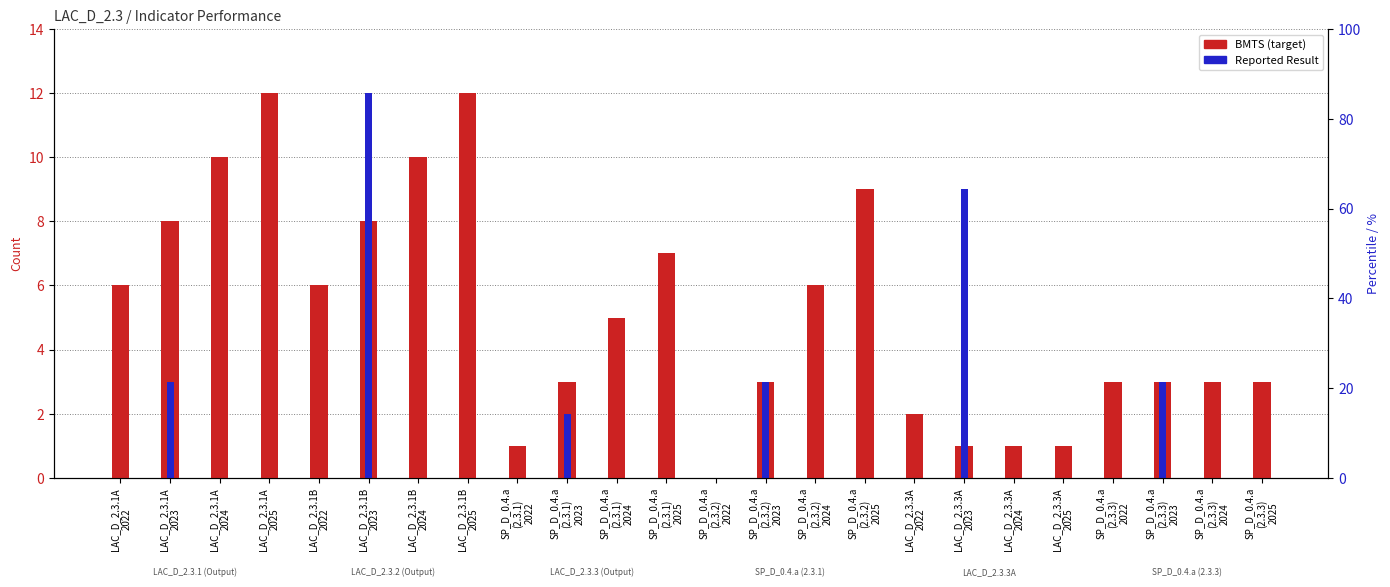

Count the number of categories in the chart.

24